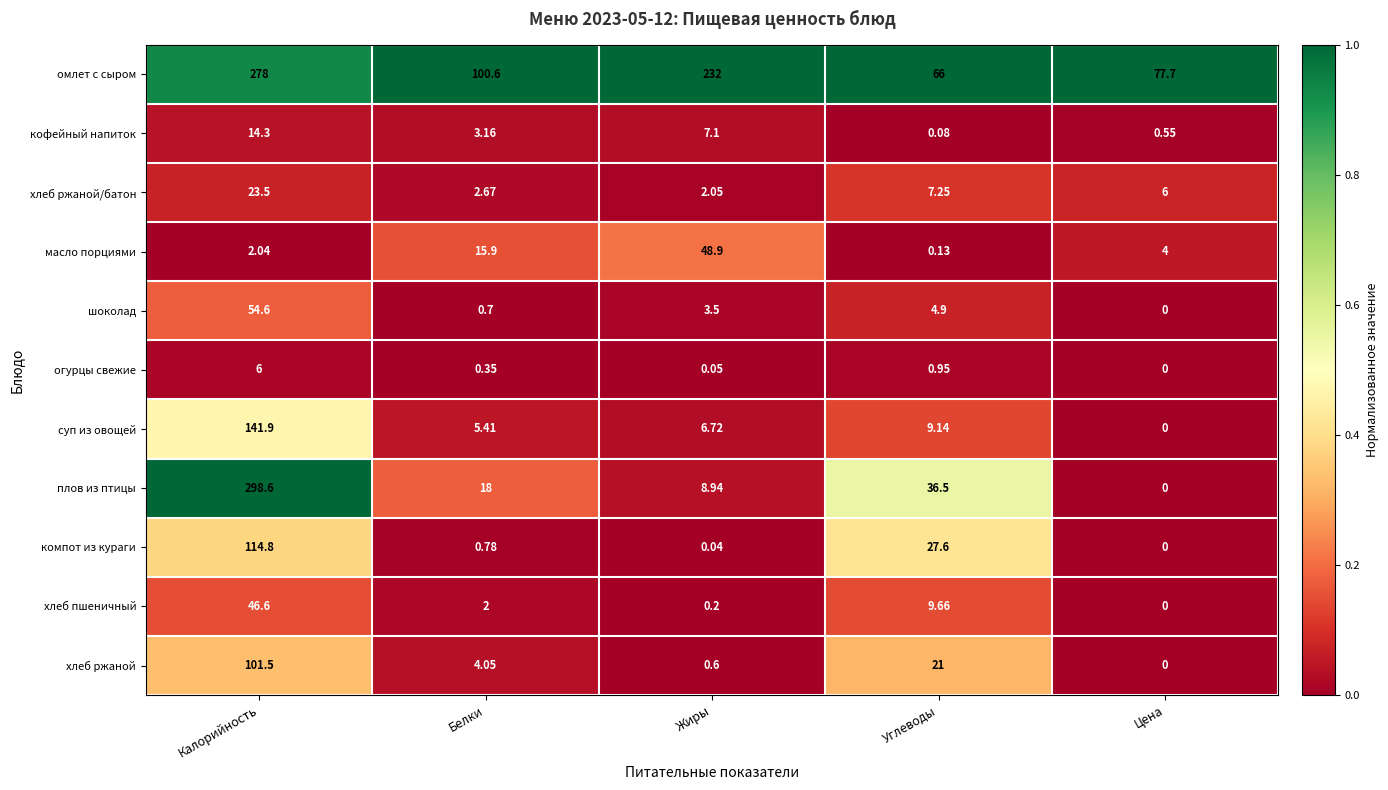

Which series has the largest range (max minus min)?

плов из птицы